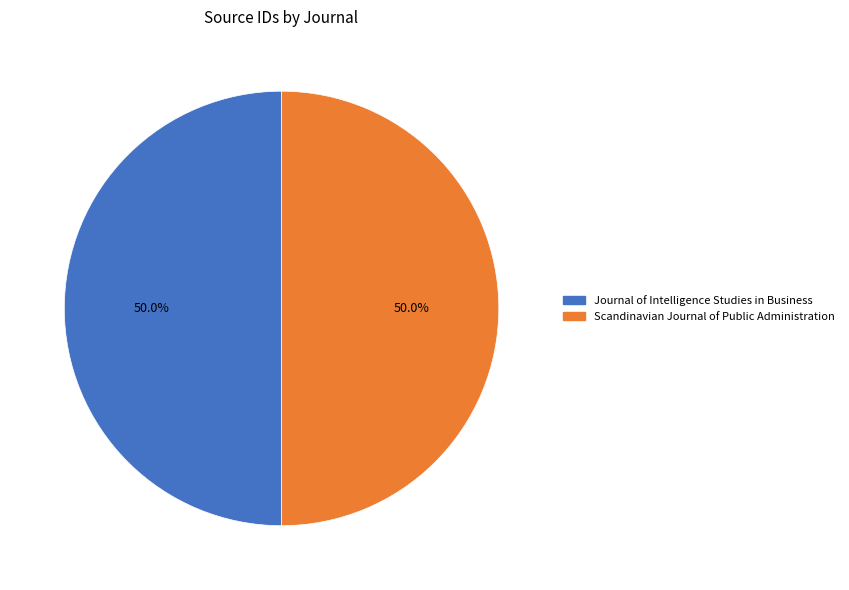

Combined, what portion of the pie is Scandinavian Journal of Public Administration and Journal of Intelligence Studies in Business?

100.0%